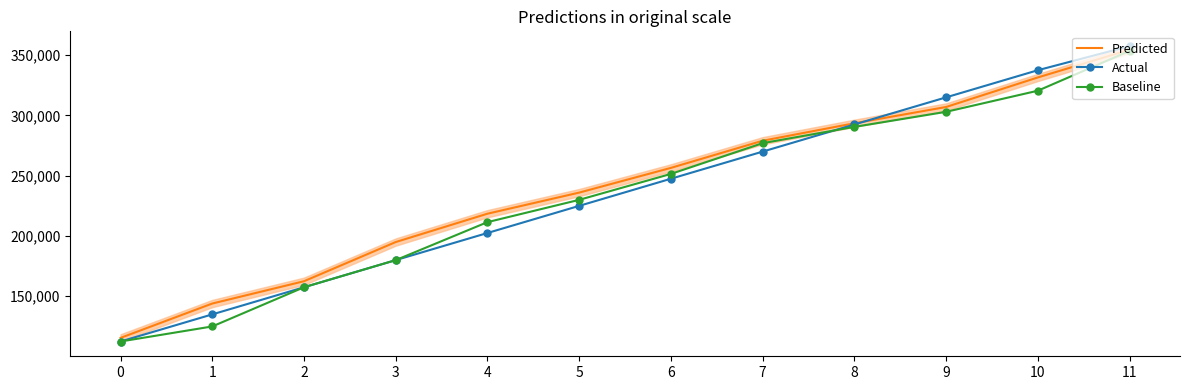

Count the number of categories in the chart.

12